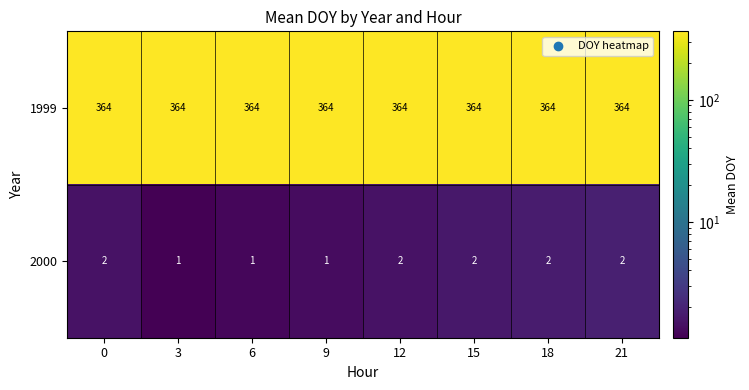

What is the difference between the highest and lowest values at 3?

363